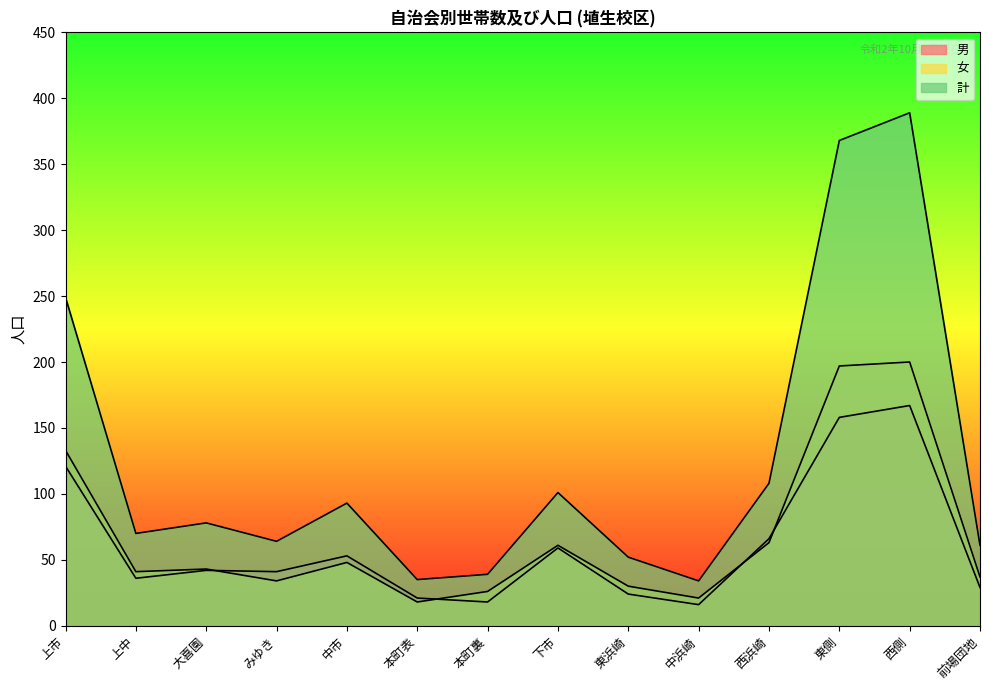

What is the difference between the maximum and minimum values in the 計 series?

355